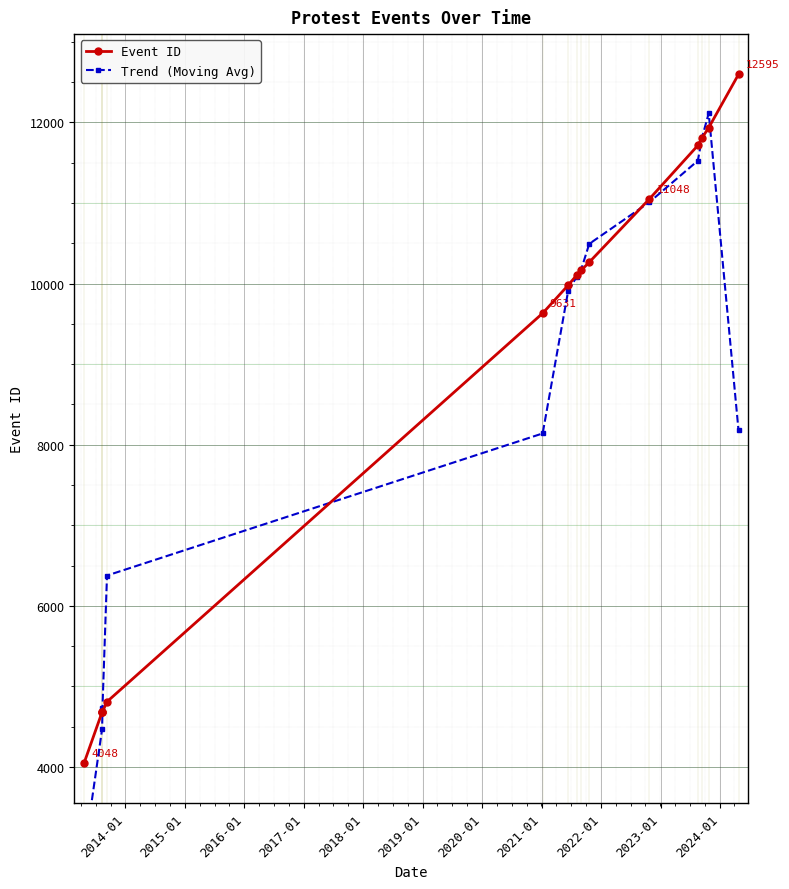

Rank the series by their average value, from lowest to highest.

Trend (Moving Avg), Event ID